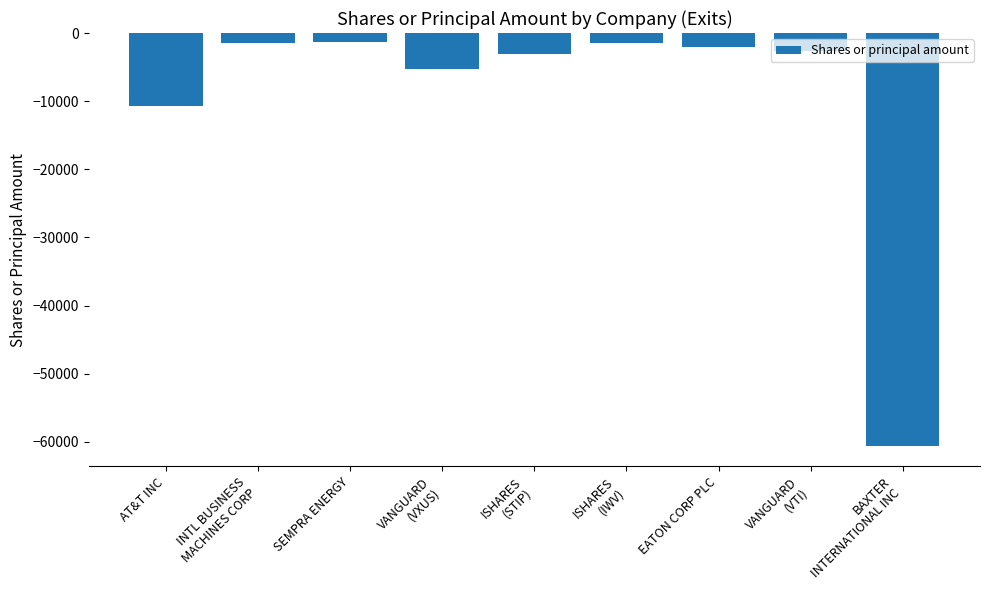

What is the label of the 9th bar from the right?

AT&T INC